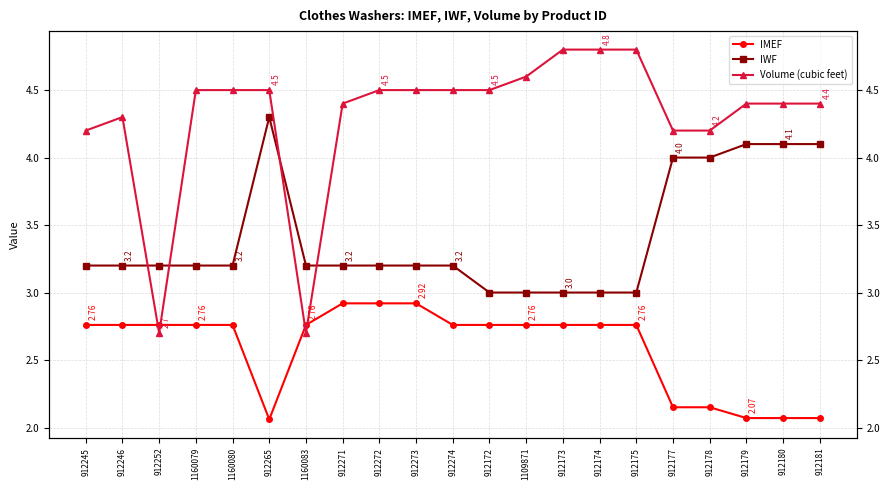

True or false: IMEF and IWF intersect in this chart.

False